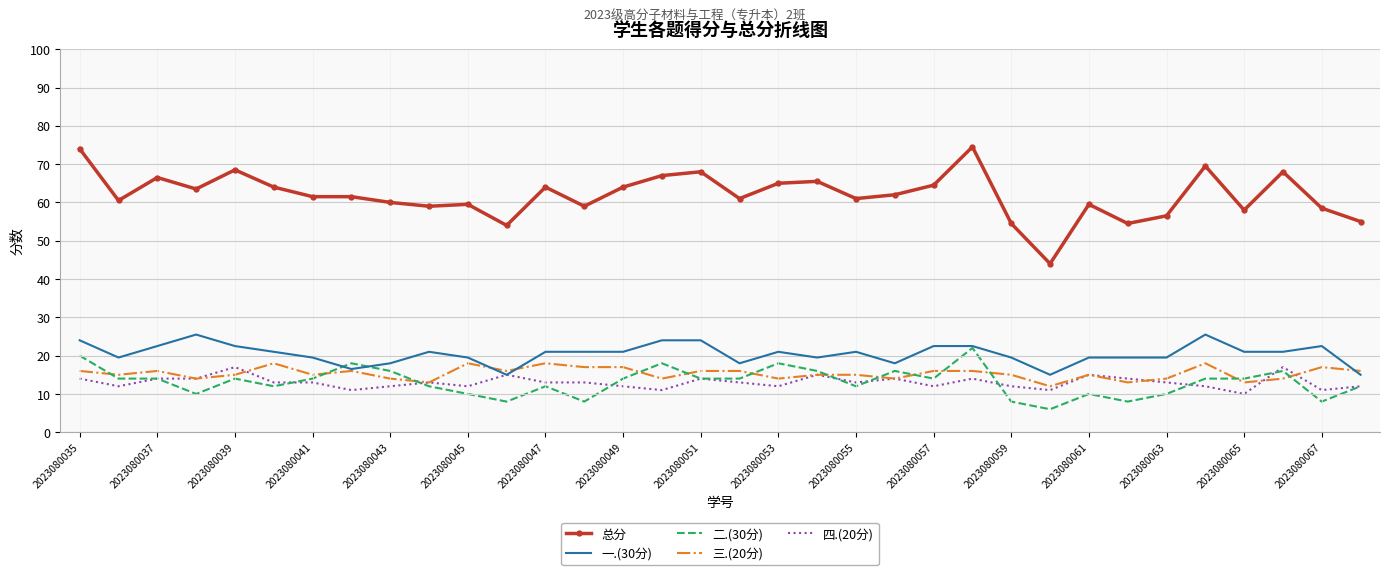

List the series in order of their peak value, highest first.

总分, 一.(30分), 二.(30分), 三.(20分), 四.(20分)